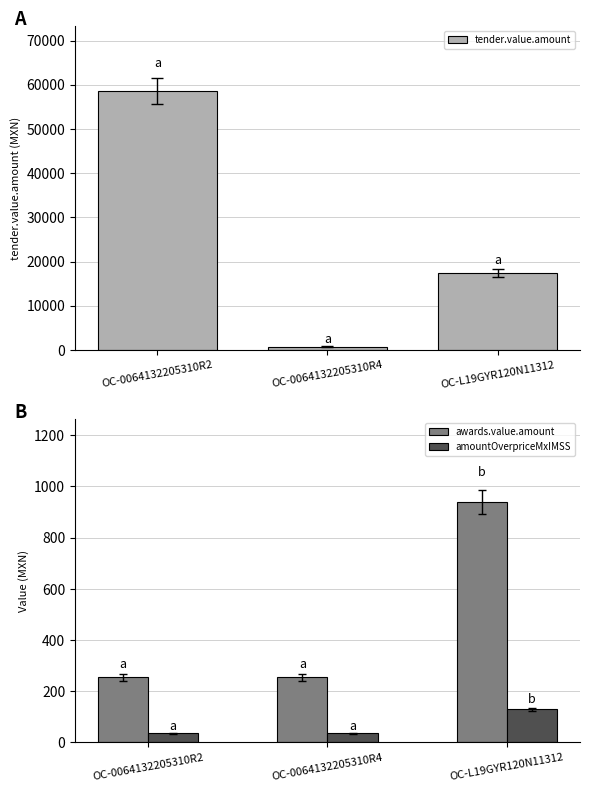

Is it true that tender.value.amount equals 77606.9 at OC-0064132205310R2?

False